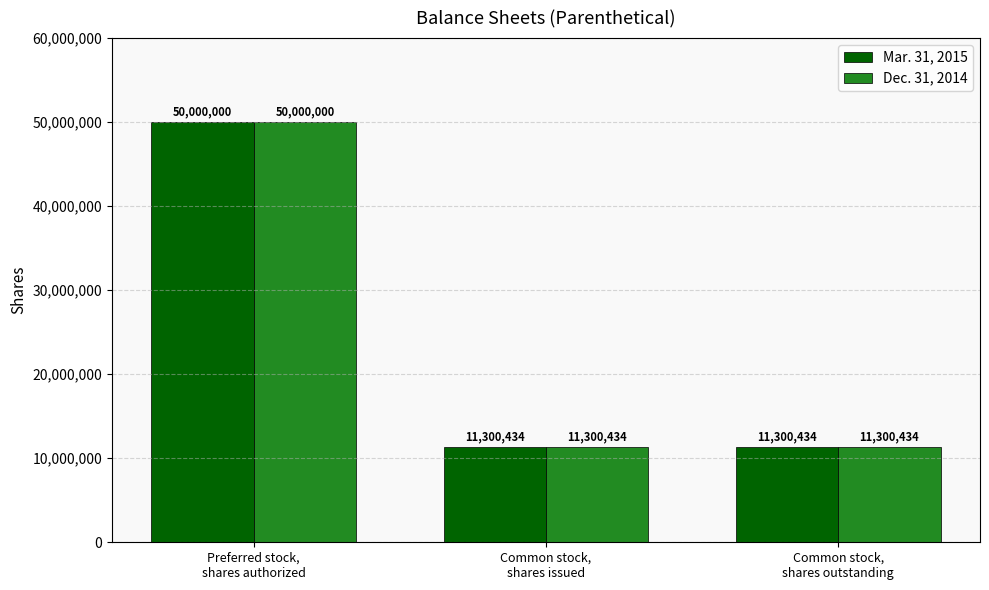

Count the Dec. 31, 2014 values in the range 11300434 to 50000000.

3